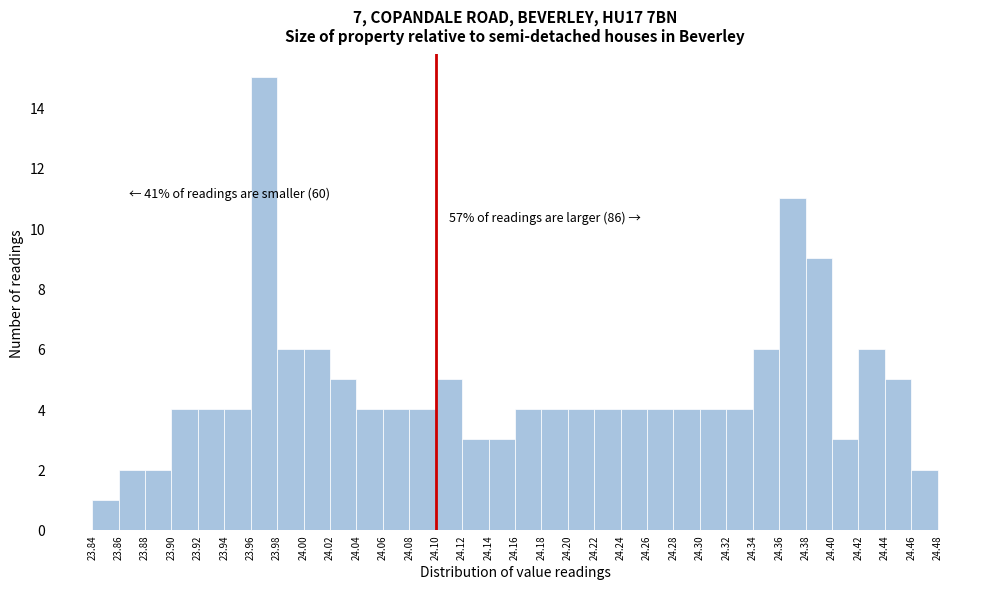

Which range on the x-axis has the tallest bar?

23.96 to 23.98